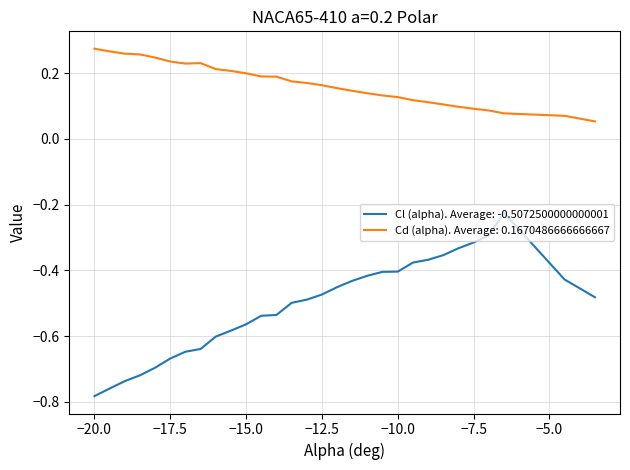

List the series in order of their overall mean, lowest first.

Cl (alpha). Average: -0.5072500000000001, Cd (alpha). Average: 0.1670486666666667